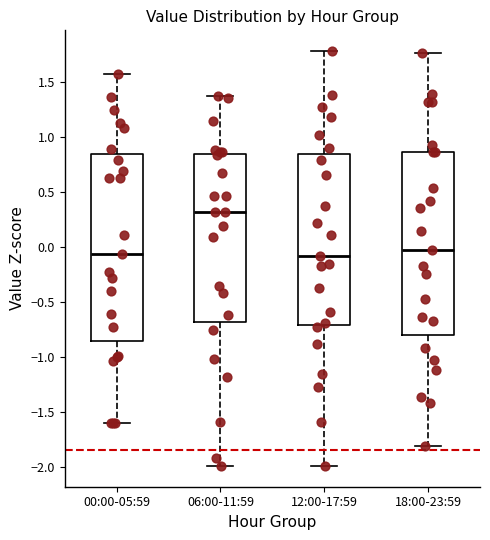

Reading left to right, read every box against the y-axis: the position of its median line, the range the box covers, and the ends of its whiskers. The values are not printed on the chart, so give them approximately, as read against the axis.

00:00-05:59: median -0.05, box -0.85 to 0.85, whiskers -1.60 to 1.60
06:00-11:59: median 0.30, box -0.70 to 0.85, whiskers -2.00 to 1.40
12:00-17:59: median -0.10, box -0.70 to 0.85, whiskers -2.00 to 1.80
18:00-23:59: median -0.05, box -0.80 to 0.85, whiskers -1.80 to 1.75